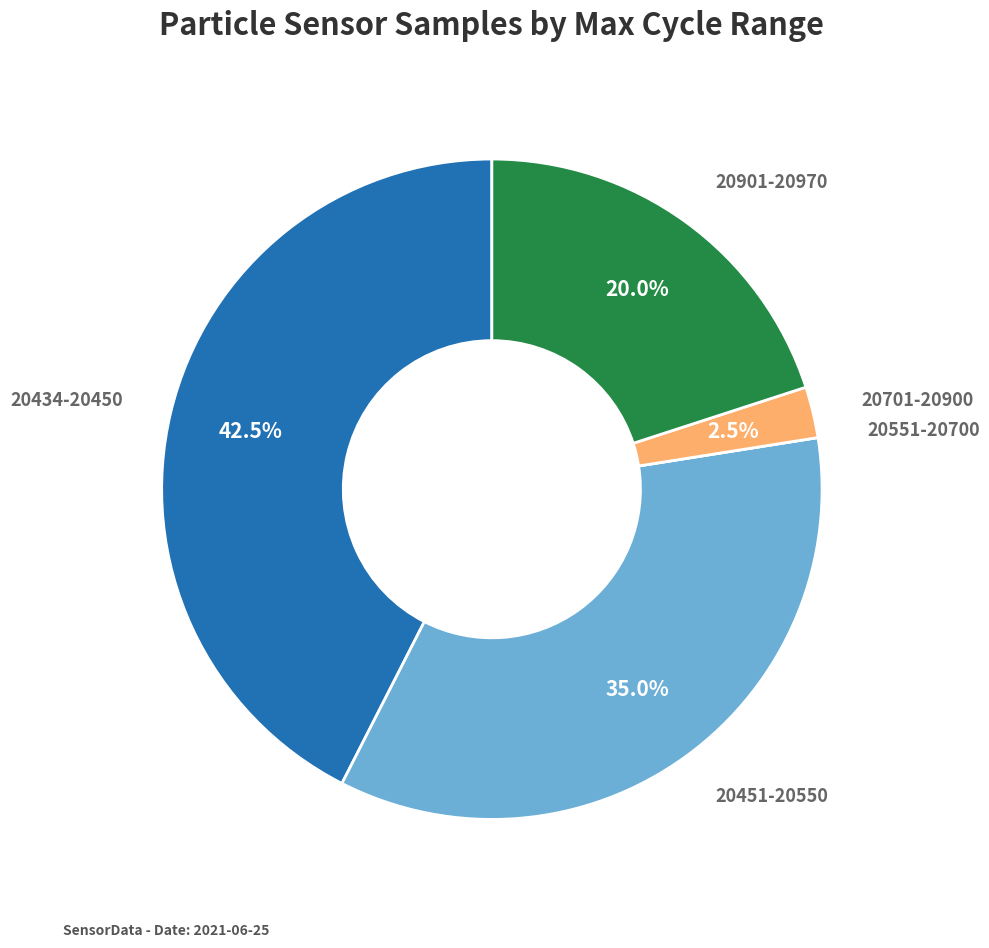

Which slice is the largest?

20434-20450